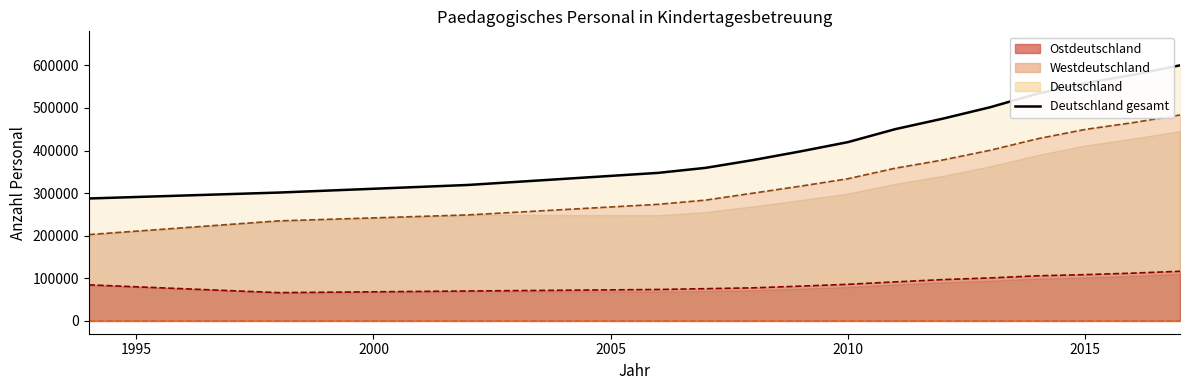

List the labels in order of Ostdeutschland value, smallest first.

1998, 2002, 2006, 2007, 2008, 2009, 1994, 2010, 2011, 2012, 2013, 2014, 2015, 2016, 2017